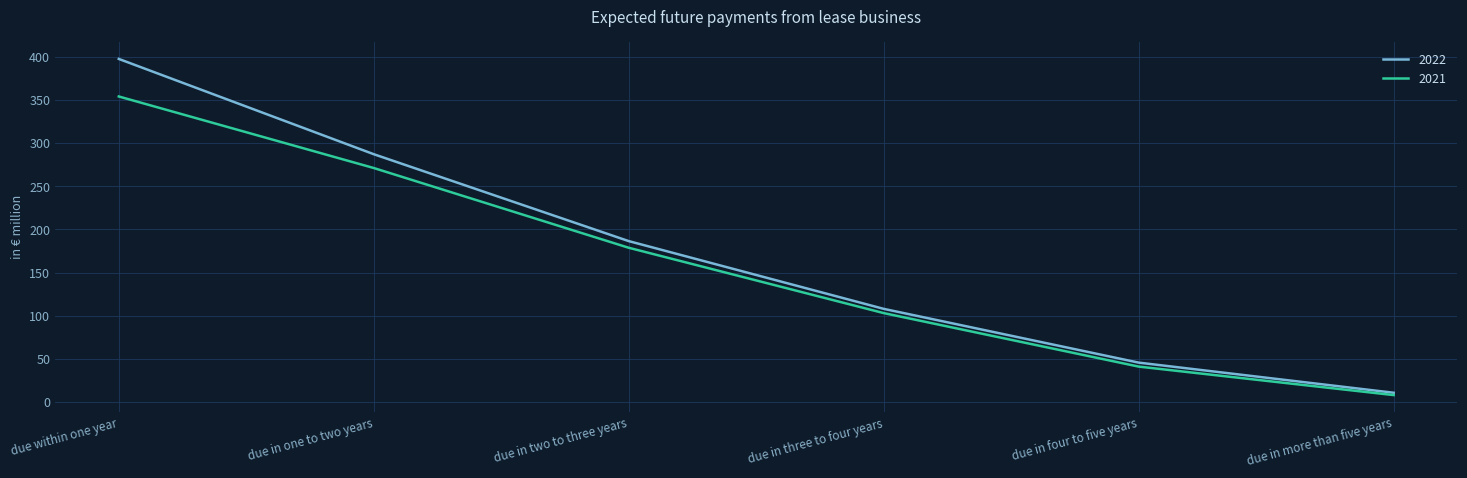

List the labels in order of 2021 value, smallest first.

due in more than five years, due in four to five years, due in three to four years, due in two to three years, due in one to two years, due within one year